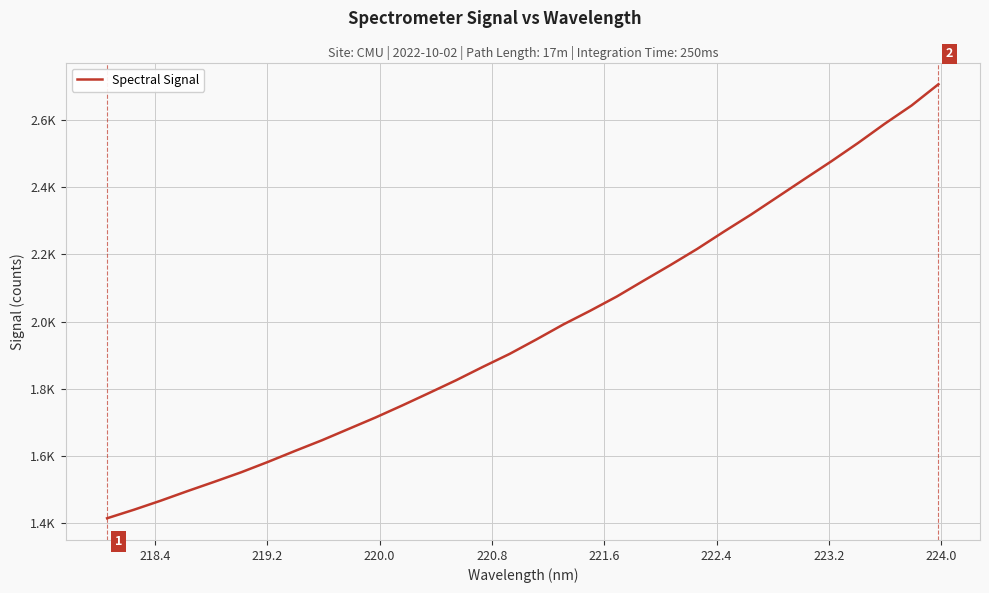

Does the chart display data point markers on the line(s)?

No